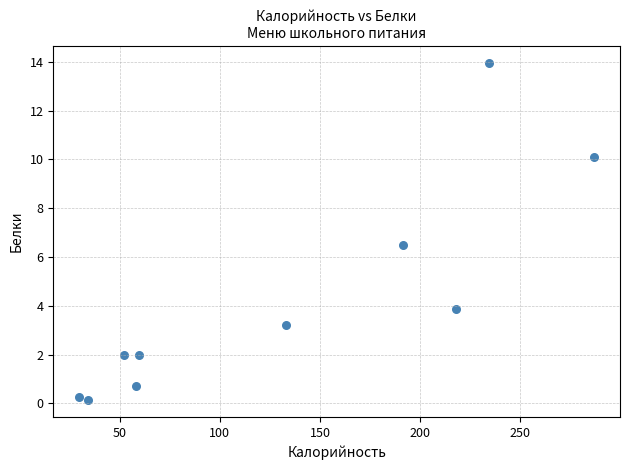

What Y value in the scatter plot is closest to 7?

6.5